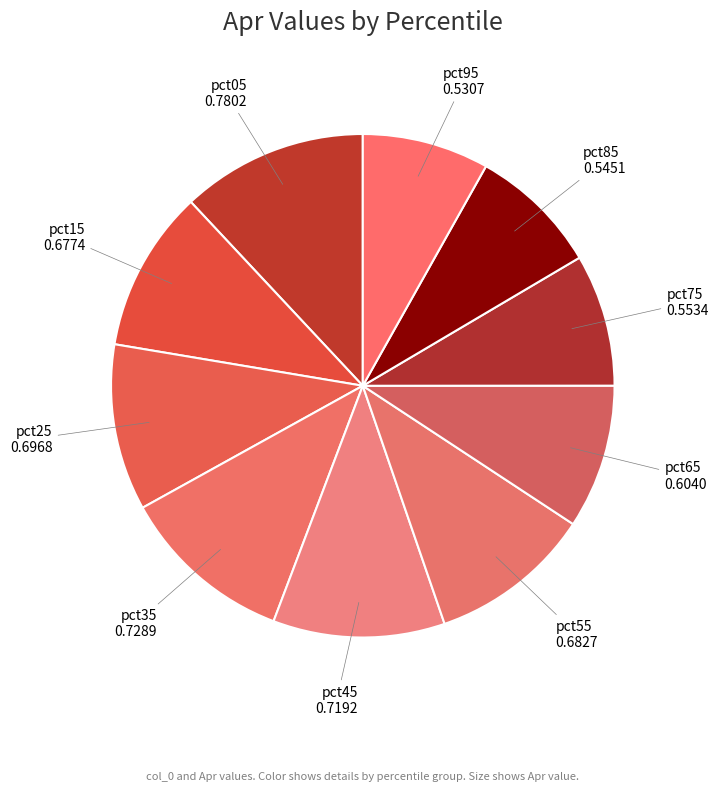

True or false: pct75 accounts for 8% of the total.

True